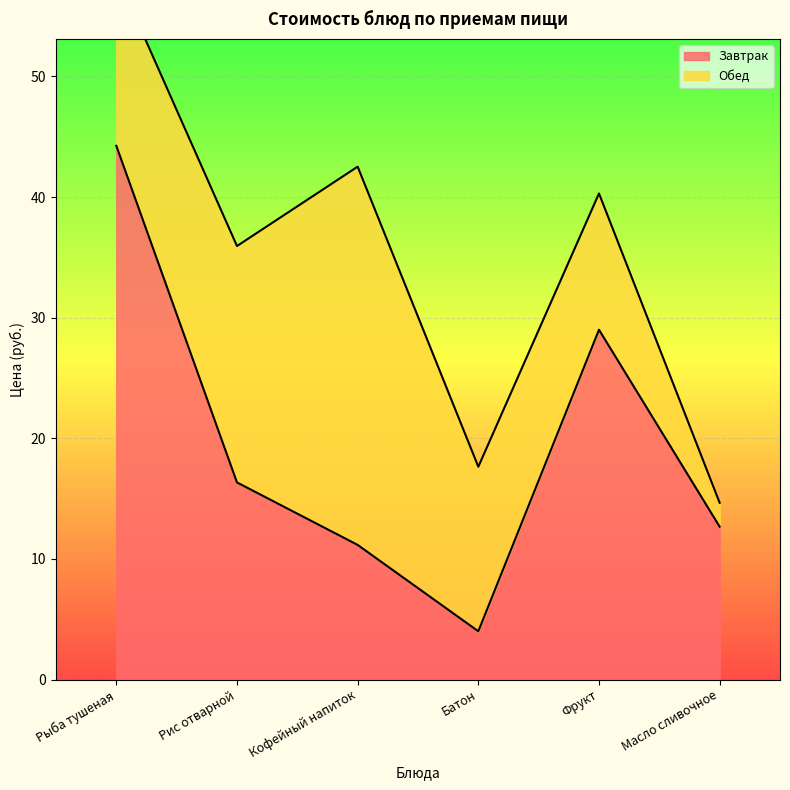

What is the label of the 6th point from the left?

Масло сливочное